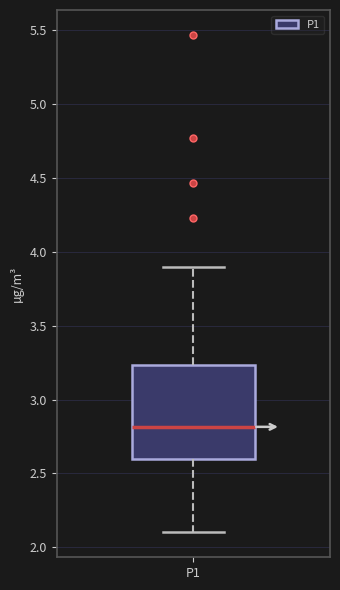

Where does the median line of the box for P1 sit on the y-axis? The values are not printed on the chart, so give them approximately, as read against the axis.

2.80